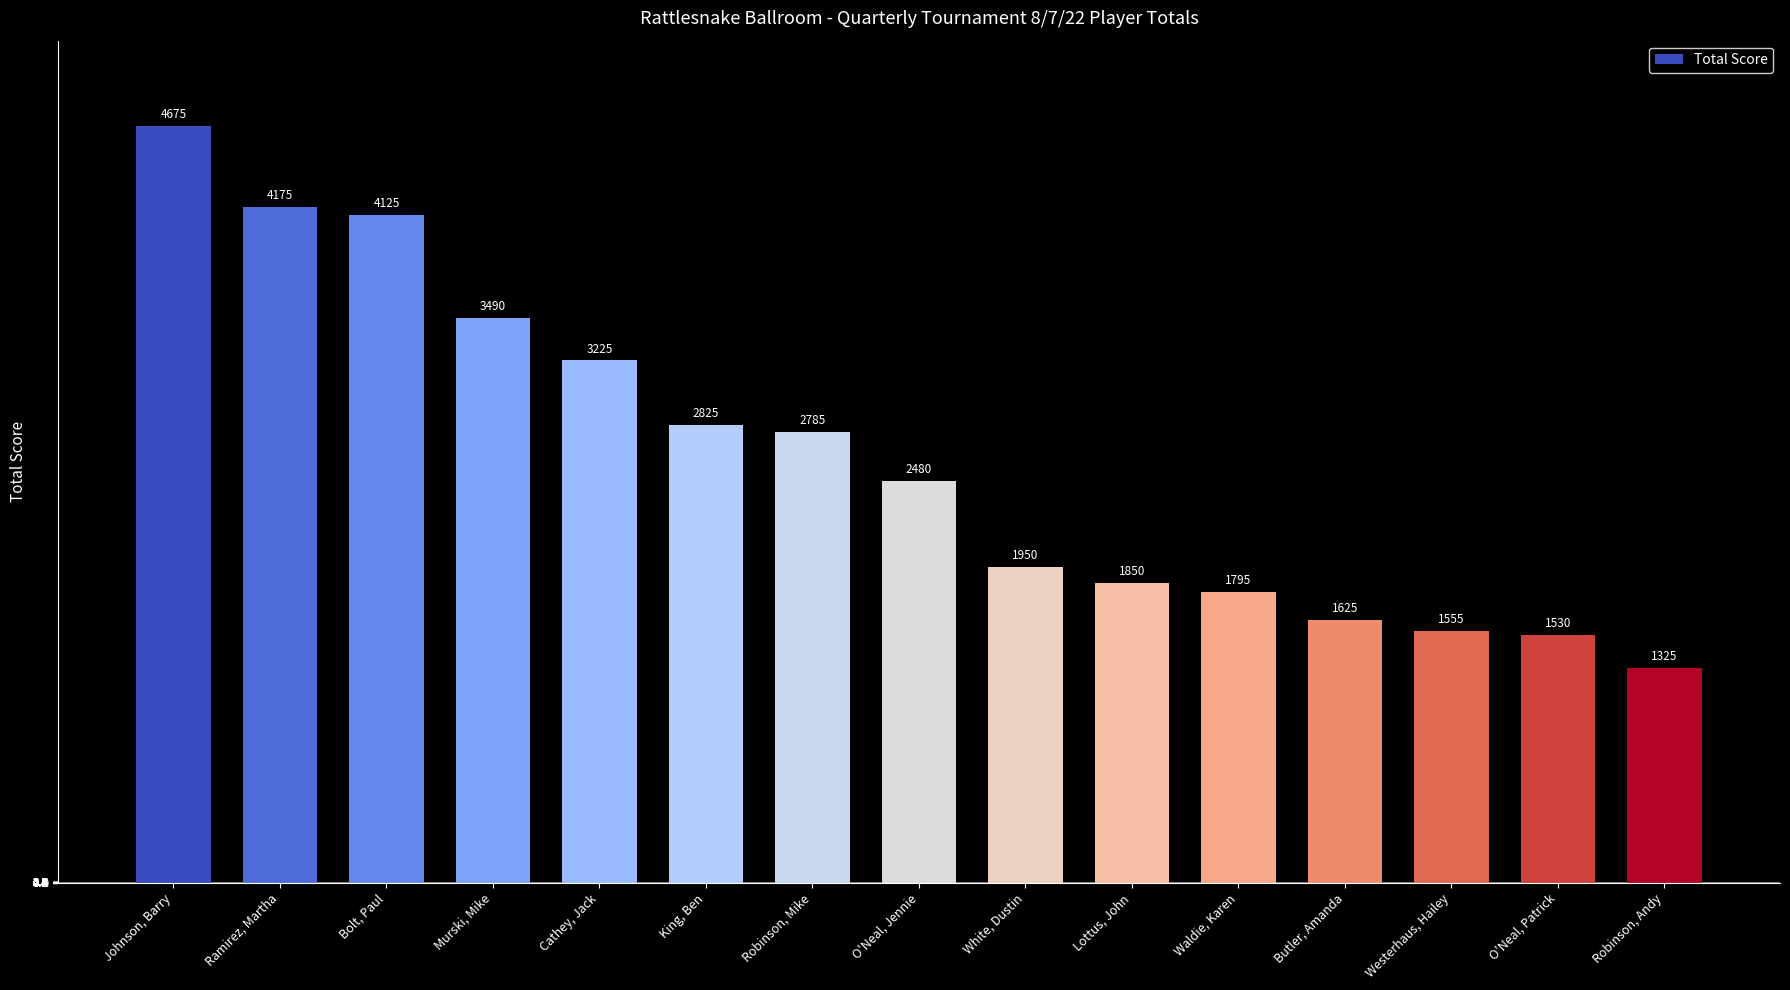

What is the sum of the values at O'Neal, Patrick and Robinson, Andy?

2855